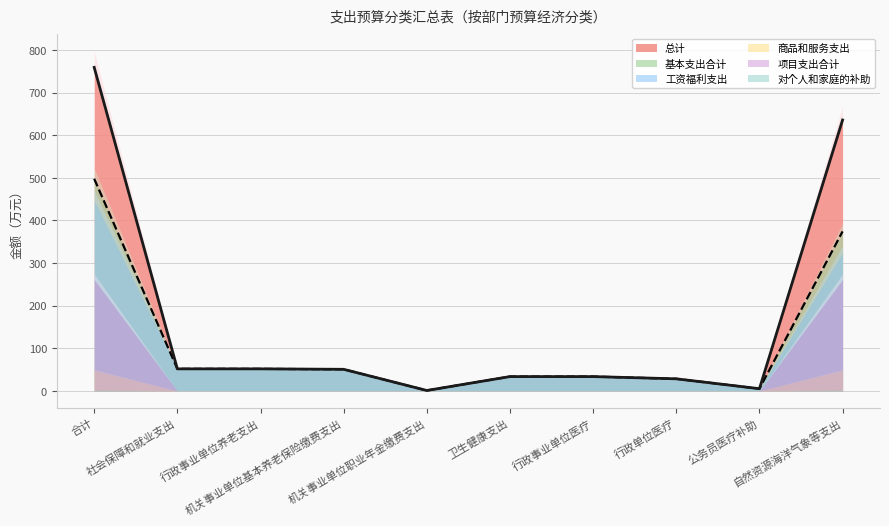

True or false: 对个人和家庭的补助 has more than 2 points higher than both neighbors.

False